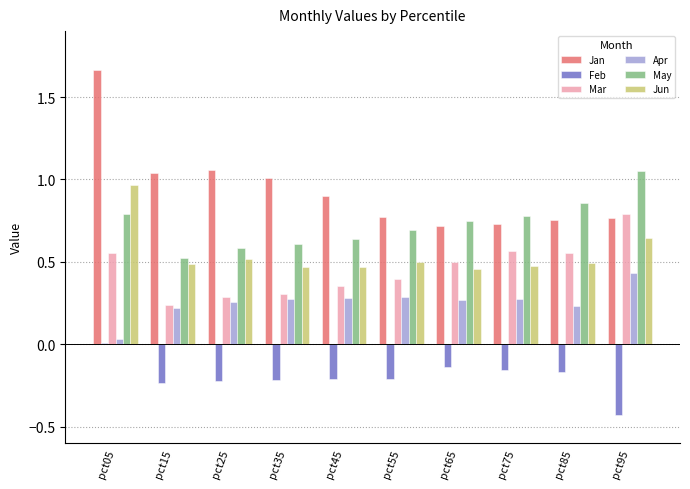

How many bars are there in total?

60